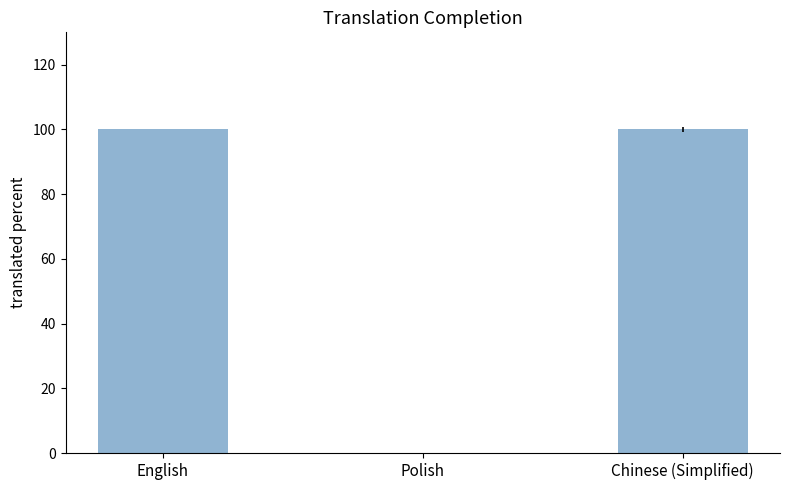

What is the approximate value at English, to the nearest 10?

100